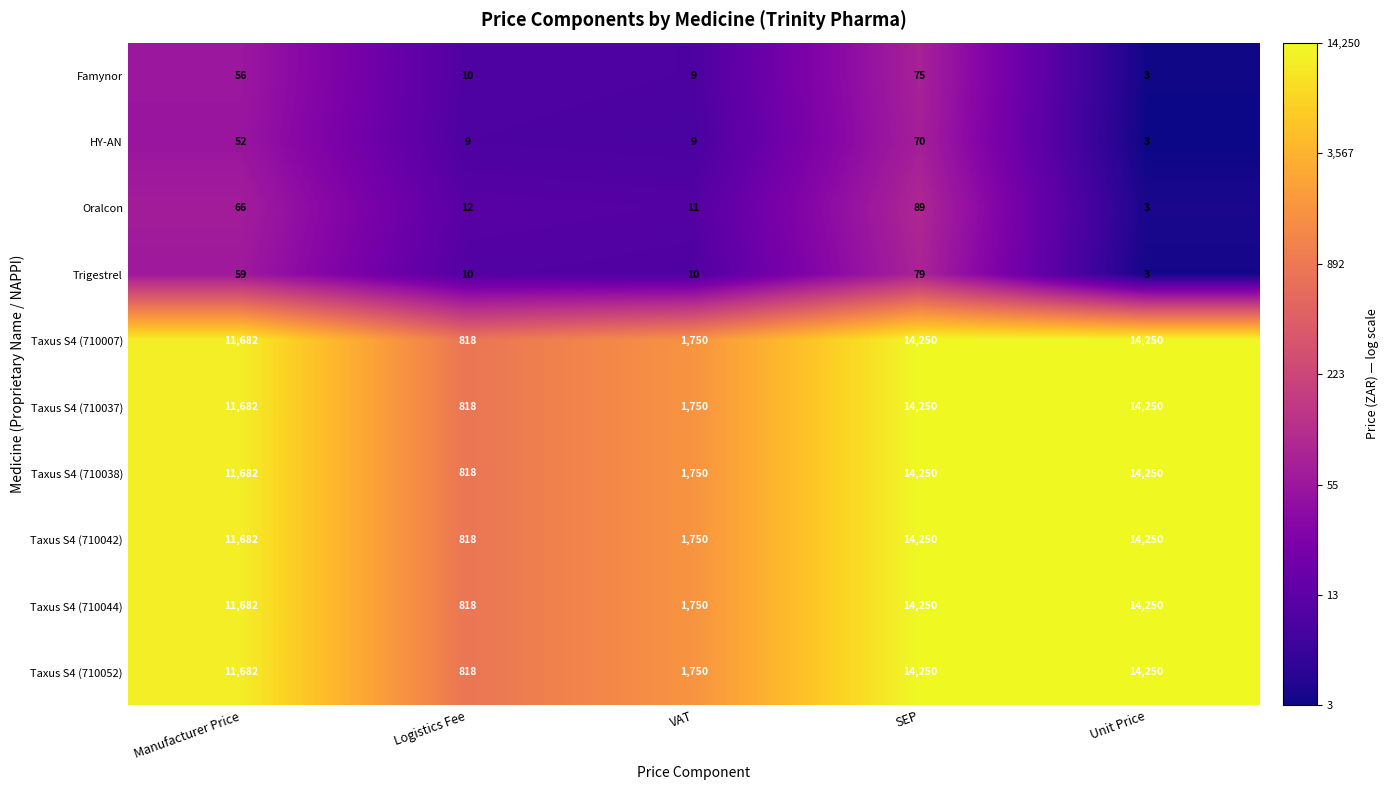

What is the difference between the HY-AN values at SEP and VAT?

61